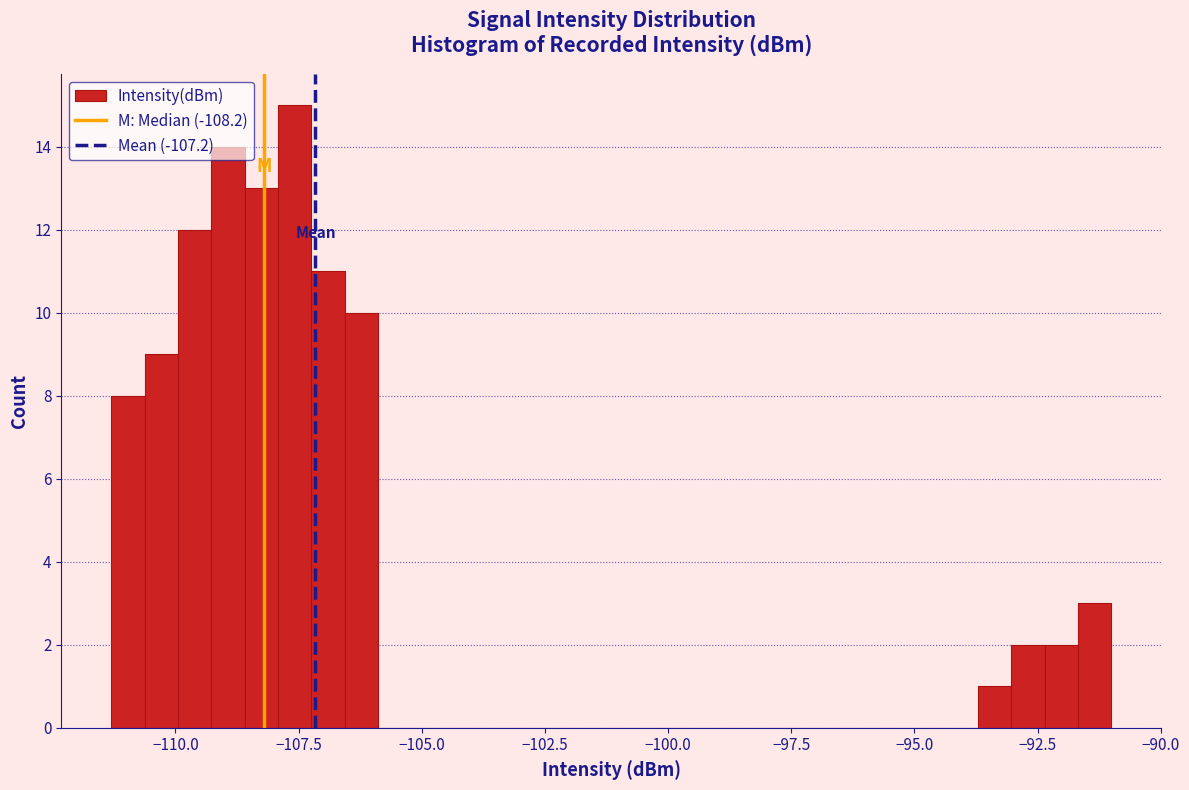

Around what value on the x-axis is the tallest bar? Give the approximate position of its centre, as read against the axis.

-107.5